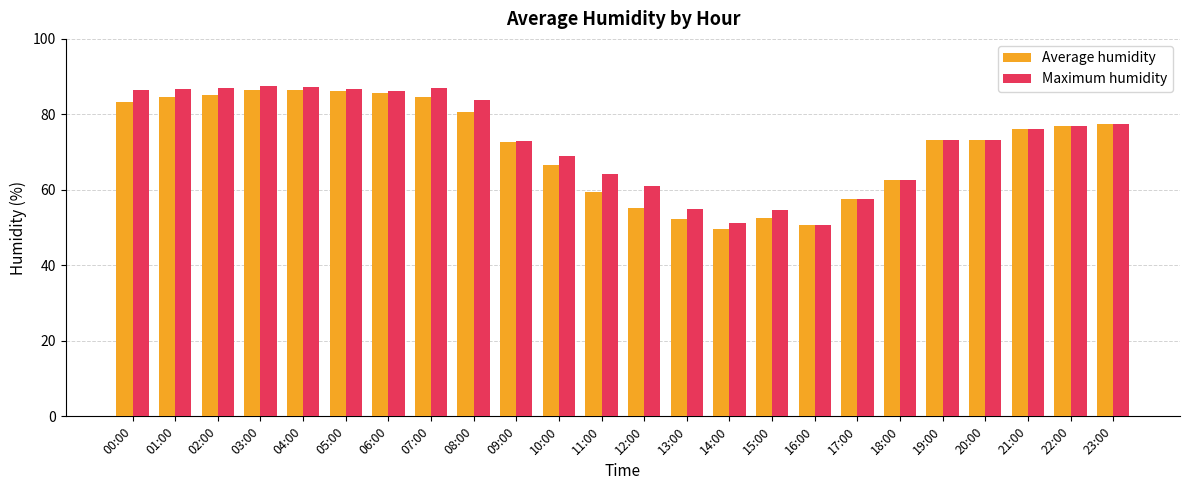

Which series has the largest total across all categories?

Maximum humidity